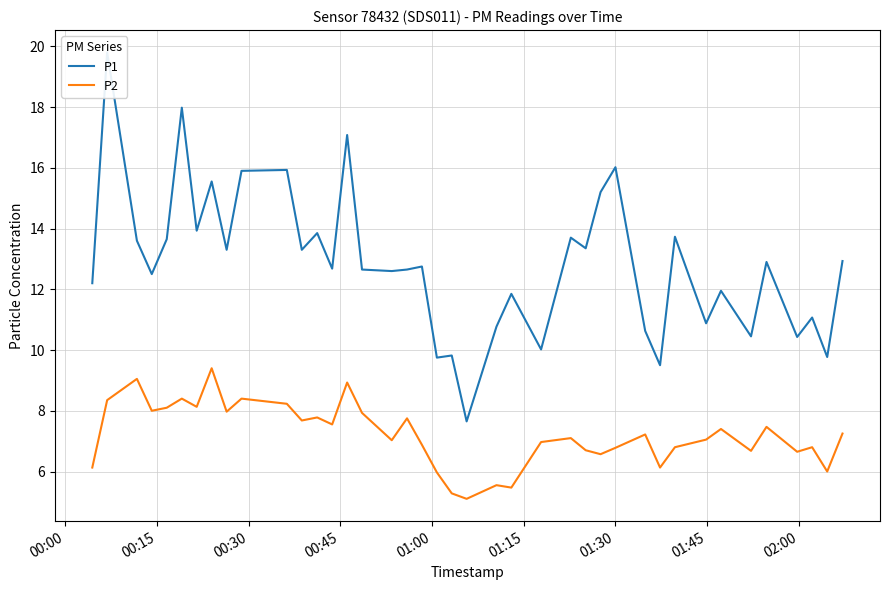

How many categories are shown in the chart?

40